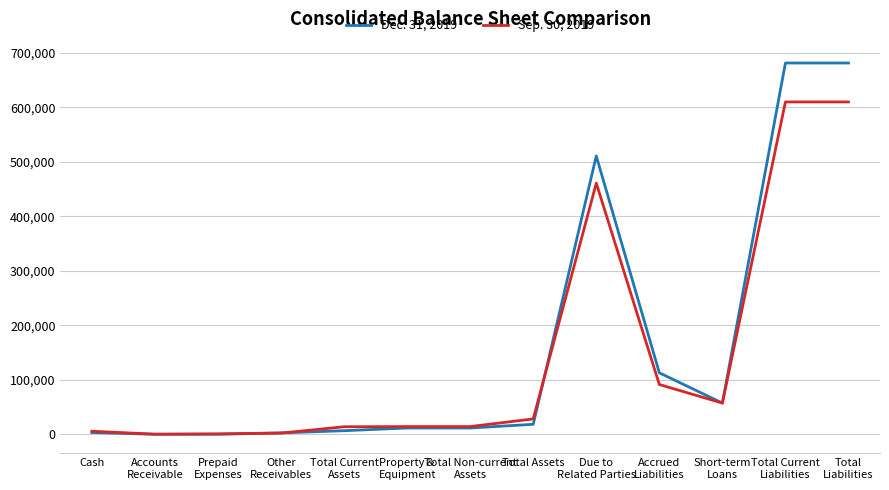

Rank the series by their average value, from lowest to highest.

Sep. 30, 2019, Dec. 31, 2019